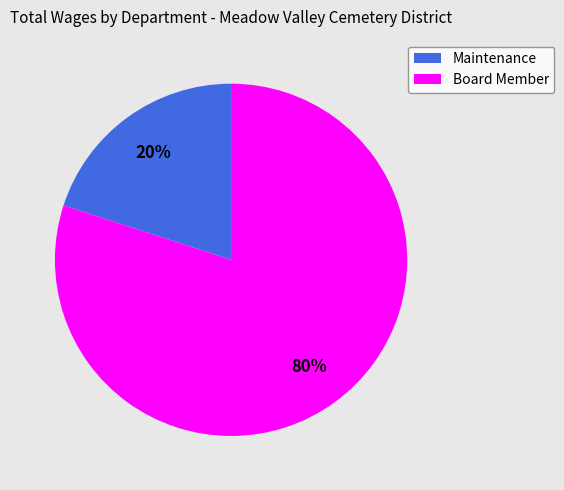

Approximately how many times larger is the value at Board Member compared to Maintenance?

4.0